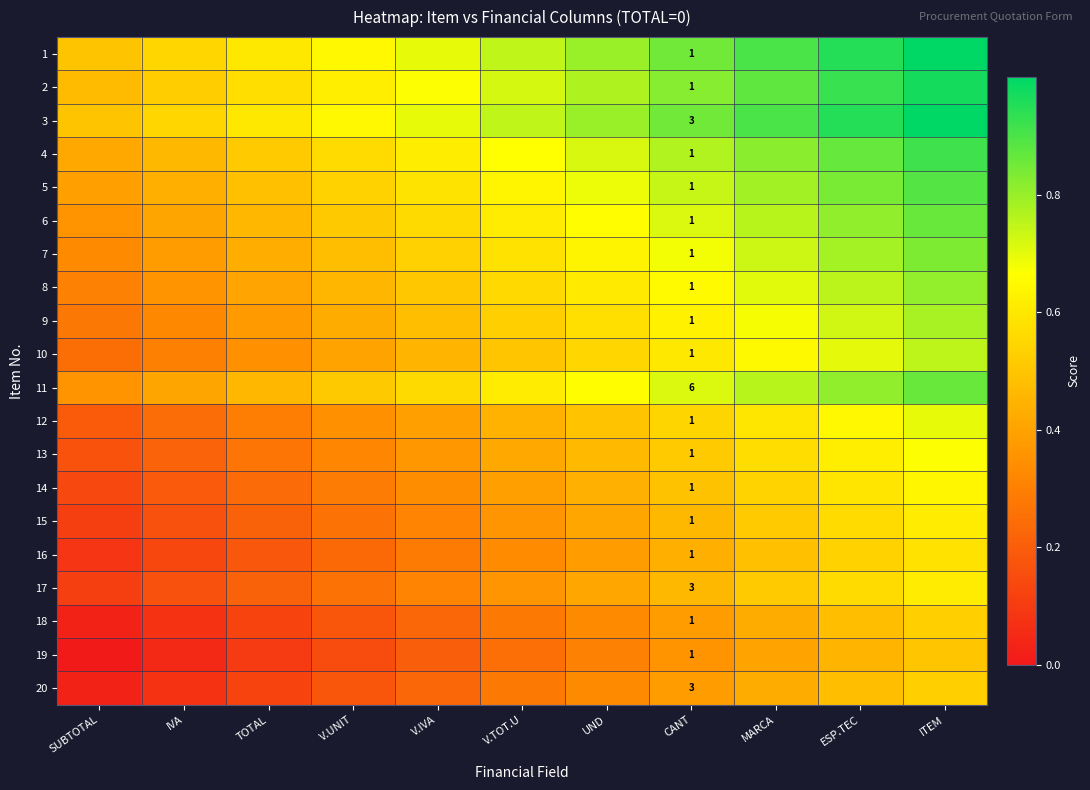

What is the difference between the highest and lowest values at UND?

0.5